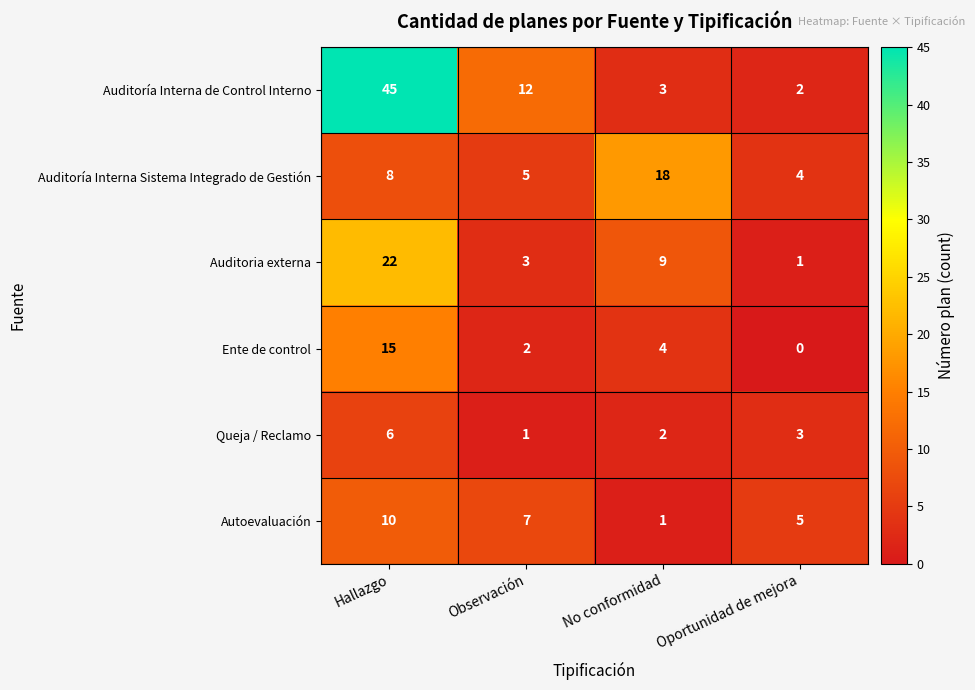

Where is Auditoría Interna Sistema Integrado de Gestión nearest to the value 11?

Hallazgo